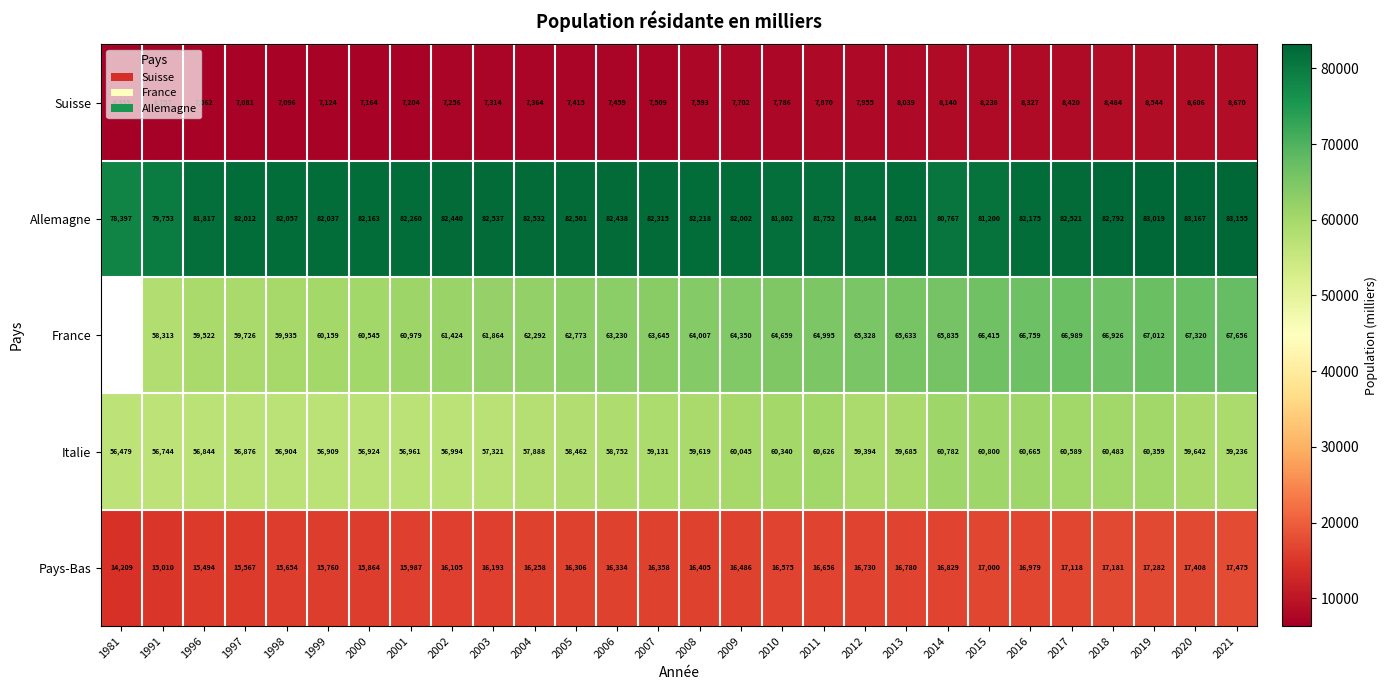

Between 1991 and 2015, which series saw the biggest shift?

France